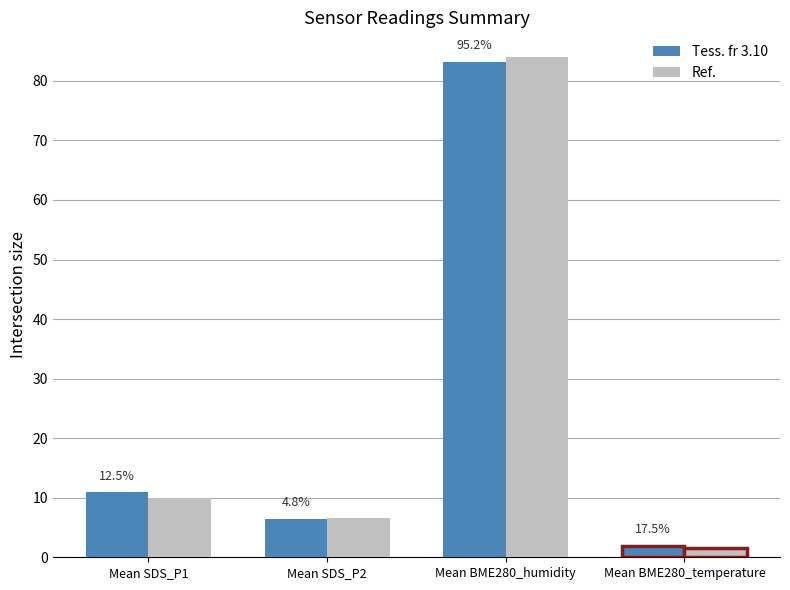

What are all the series names shown in the legend?

Tess. fr 3.10, Ref.